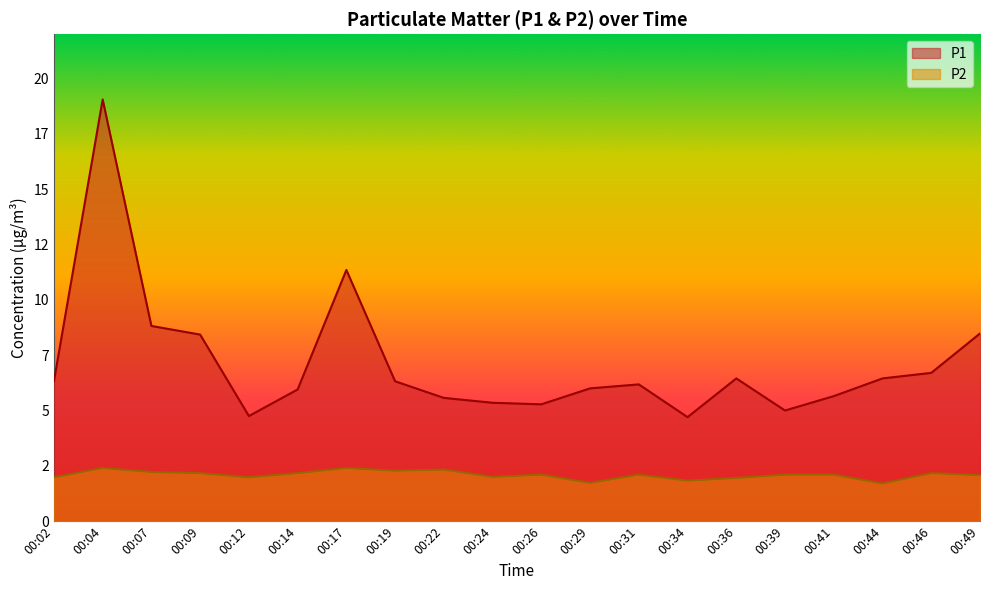

Which series has the widest spread of values?

P1